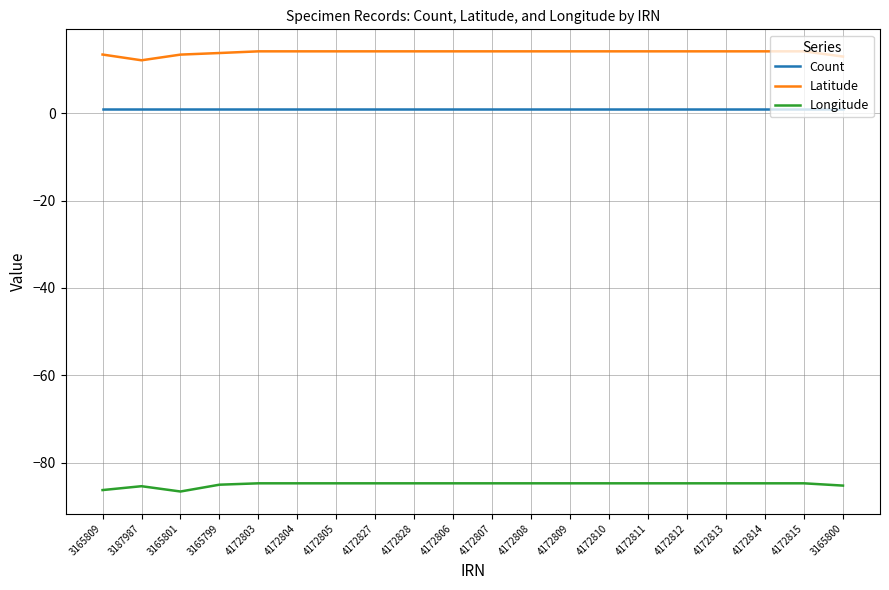

Is the value of Latitude at 4172813 greater than the value of Count at 3165799?

Yes